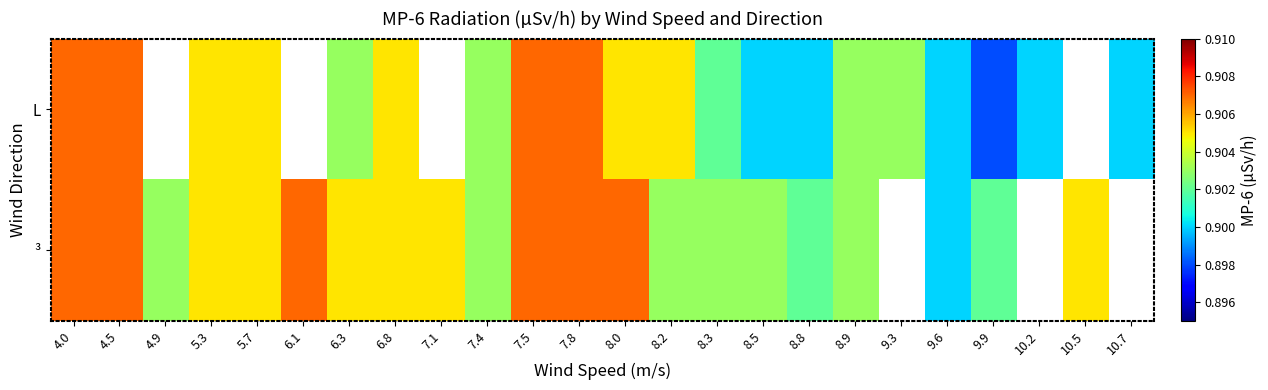

List the series in order of their peak value, highest first.

L, ³